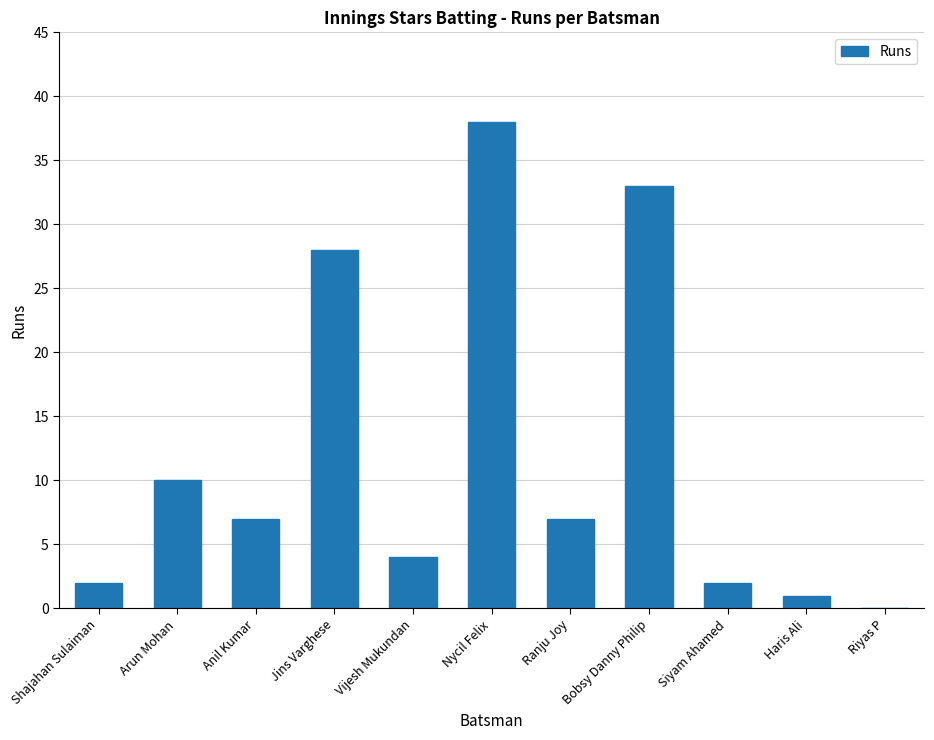

What is the sum of the values at Haris Ali and Siyam Ahamed?

3